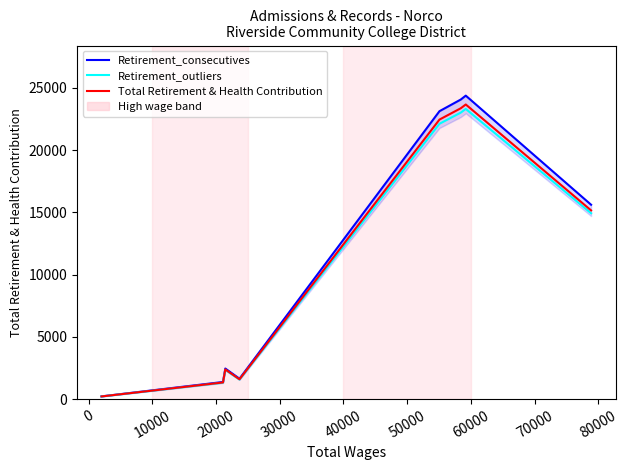

True or false: Total Retirement & Health Contribution and Retirement_consecutives cross at least once.

False